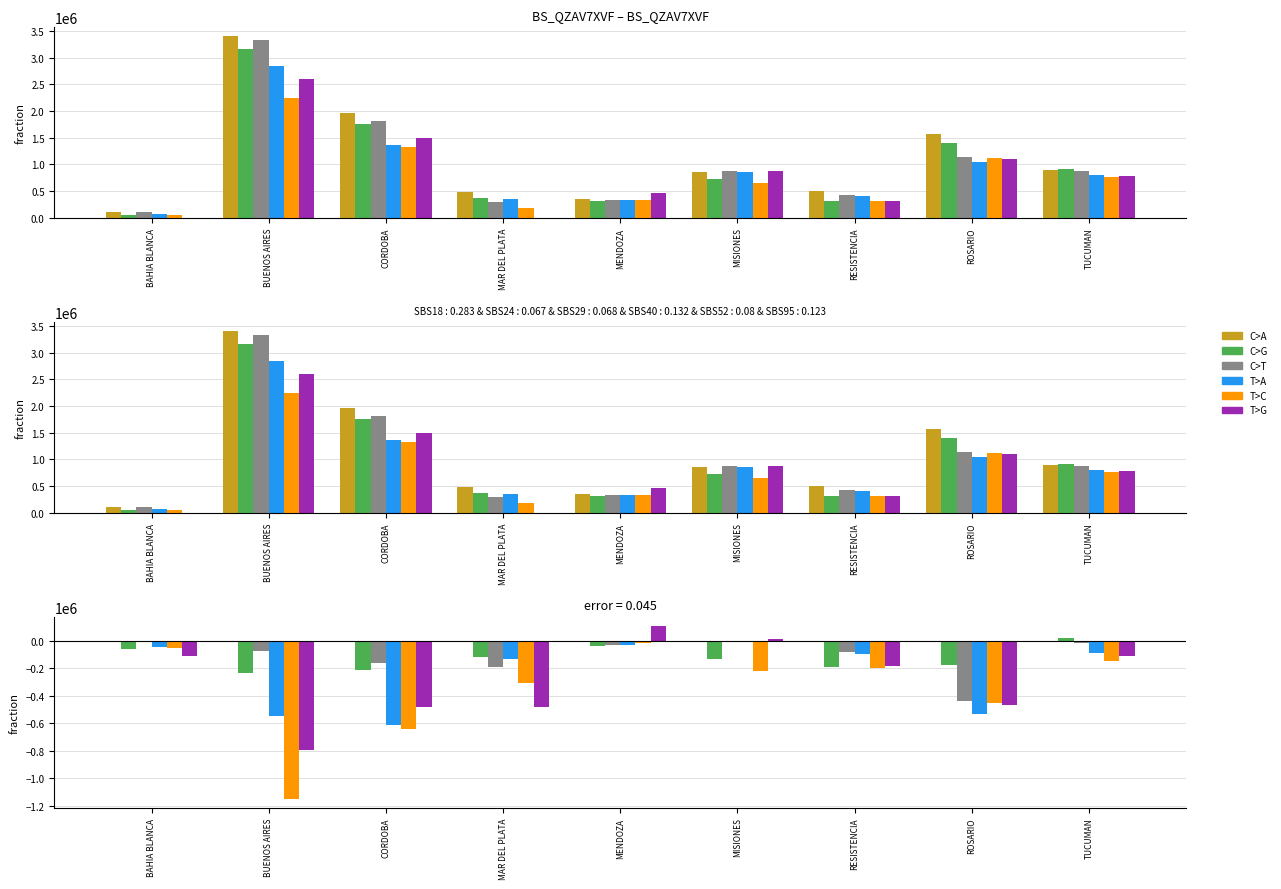

True or false: 2013 has a value of 1668942 at ROSARIO.

False